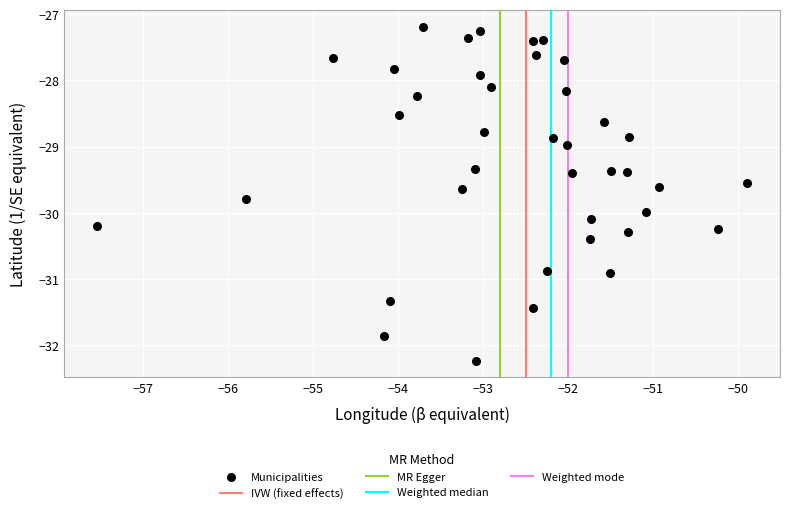

What is the range of Y values (max minus min)?

5.0